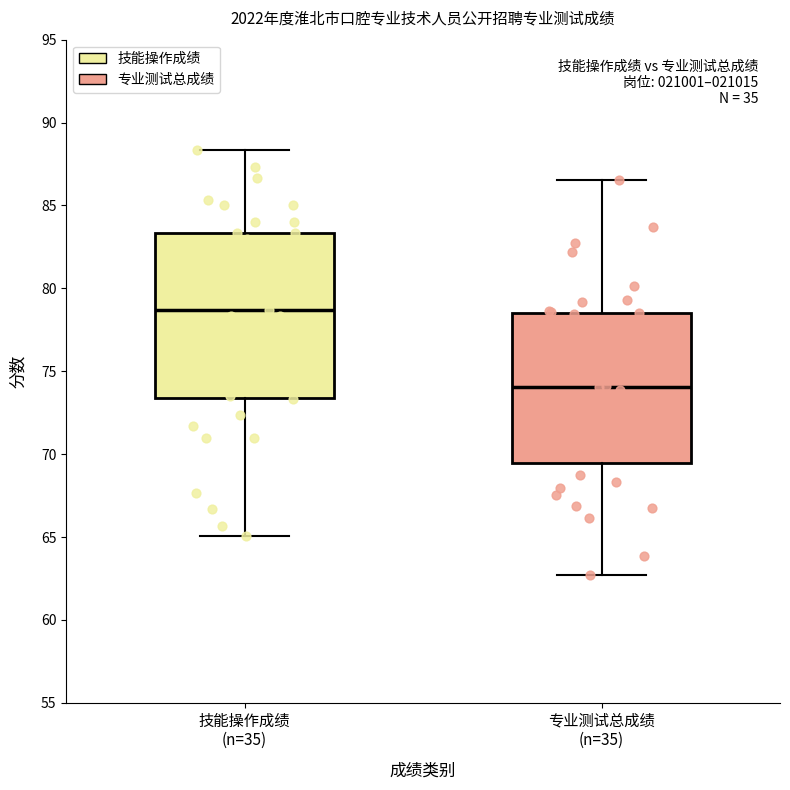

Reading left to right, read every box against the y-axis: the position of its median line, the range the box covers, and the ends of its whiskers. The values are not printed on the chart, so give them approximately, as read against the axis.

技能操作成绩 (n=35): median 78.5, box 73.5 to 83.5, whiskers 65.0 to 88.5
专业测试总成绩 (n=35): median 74.0, box 69.5 to 78.5, whiskers 62.5 to 86.5